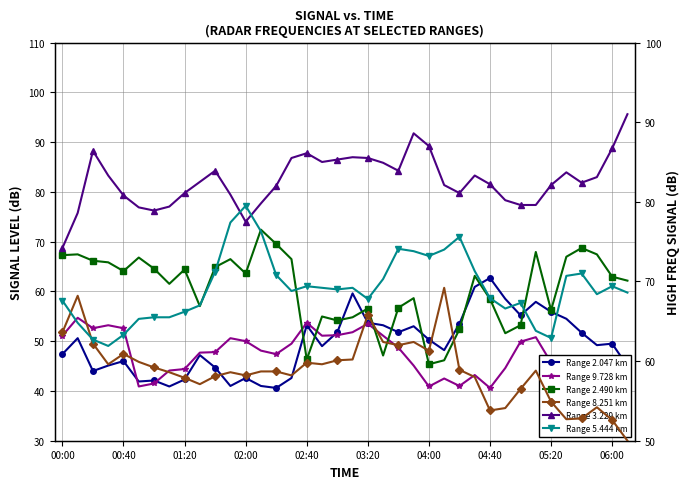

Reading right to left, extract all data points from this chart.

Range 2.047 km: 45.0	49.5	49.2	51.7	54.5	55.9	57.9	55.2	58.5	62.7	60.9	53.5	48.2	50.3	53.0	51.8	53.2	53.7	59.6	51.8	49.0	53.2	42.6	40.6	41.0	42.6	41.0	44.7	47.2	42.3	40.9	42.1	41.9	46.0	45.1	44.0	50.6	47.4
Range 9.728 km: 45.1	42.5	40.1	42.6	41.5	45.7	50.8	49.9	44.6	40.6	43.2	41.0	42.5	40.9	45.1	48.7	51.1	53.5	51.8	51.2	51.1	53.7	49.5	47.4	48.1	50.0	50.6	47.8	47.7	44.4	44.1	41.5	40.9	52.6	53.2	52.6	54.7	51.1
Range 2.490 km: 70.1	70.6	73.4	74.2	73.1	66.4	73.7	64.5	63.5	67.8	70.7	64.0	60.1	59.6	67.9	66.7	60.7	66.6	65.5	65.1	65.6	60.2	72.8	74.7	76.5	71.0	72.8	71.8	66.9	71.5	69.7	71.6	73.0	71.3	72.4	72.6	73.4	73.3
Range 8.251 km: 50.0	52.6	54.2	52.8	52.7	54.9	58.8	56.5	54.1	53.8	58.0	58.9	69.2	61.3	62.4	62.0	62.4	65.8	60.2	60.1	59.6	59.8	58.2	58.7	58.7	58.2	58.6	58.1	57.1	57.9	58.6	59.2	59.9	60.9	59.6	62.2	68.2	63.6
Range 3.229 km: 91.0	86.7	83.1	82.4	83.7	82.1	79.6	79.6	80.2	82.2	83.3	81.1	82.1	87.0	88.6	83.9	84.9	85.5	85.6	85.3	85.0	86.1	85.5	82.0	79.8	77.5	80.9	83.9	82.5	81.1	79.4	78.9	79.3	80.8	83.3	86.4	78.6	74.2
Range 5.444 km: 68.6	69.4	68.4	71.0	70.7	62.9	63.8	67.3	66.6	67.9	71.3	75.6	74.0	73.2	73.8	74.1	70.3	67.8	69.2	69.0	69.2	69.4	68.8	70.8	76.3	79.5	77.4	71.2	67.0	66.2	65.5	65.5	65.3	63.3	61.9	62.7	64.8	67.6